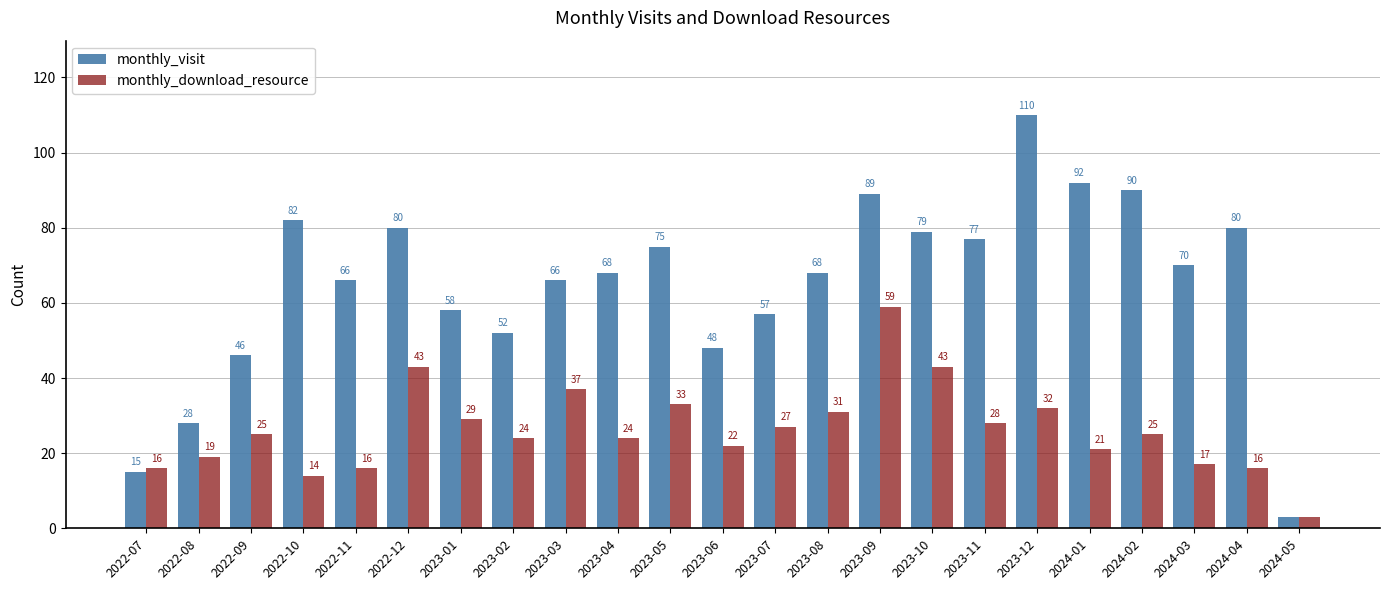

What is the difference between the highest and lowest values at 2023-07?

30